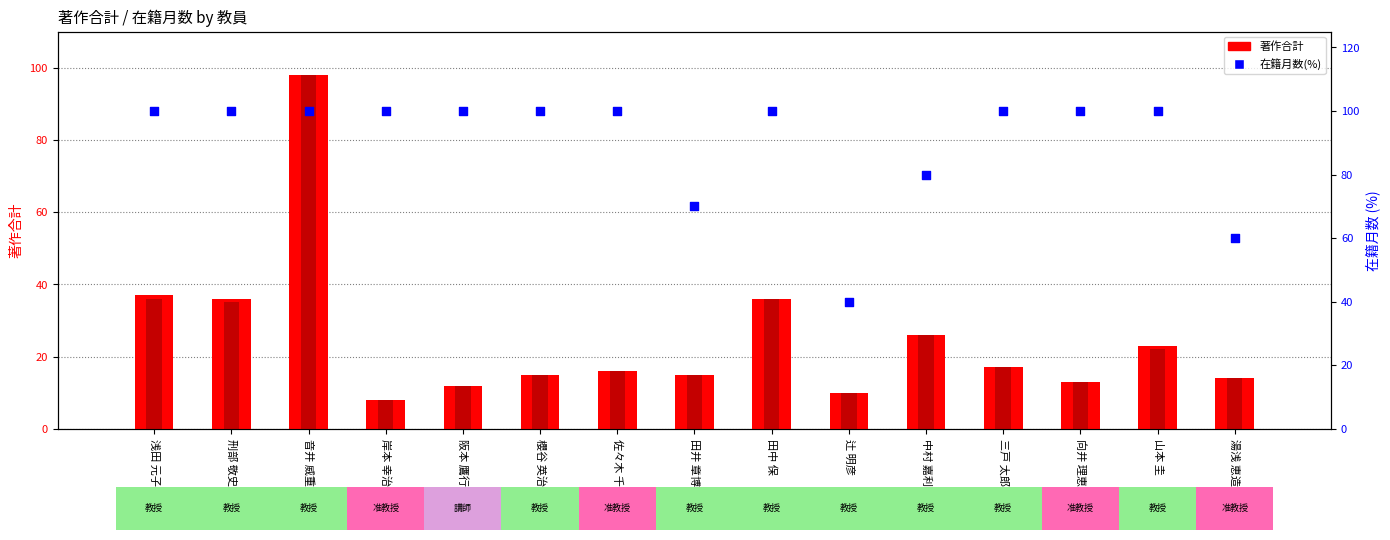

Which series has the widest spread of Y values?

著作合計